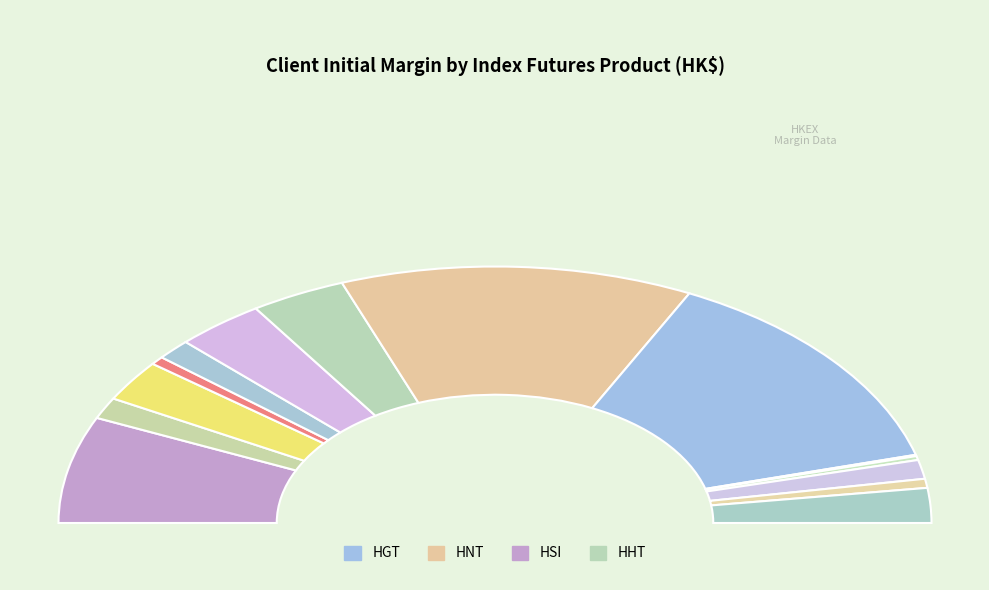

Do HNT and VHS together represent more than half of the pie?

No